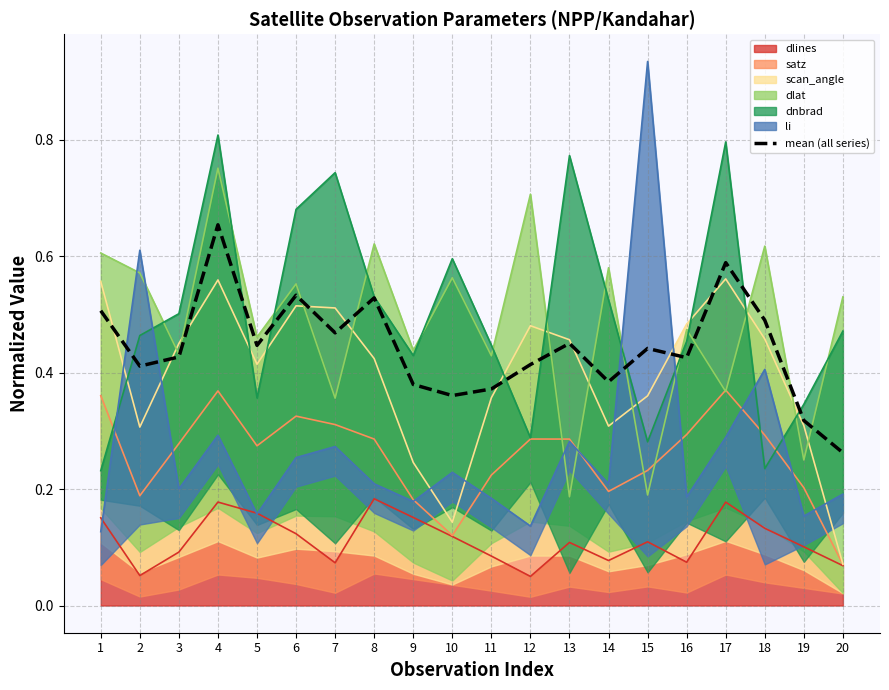

Does the chart display data point markers on the line(s)?

No